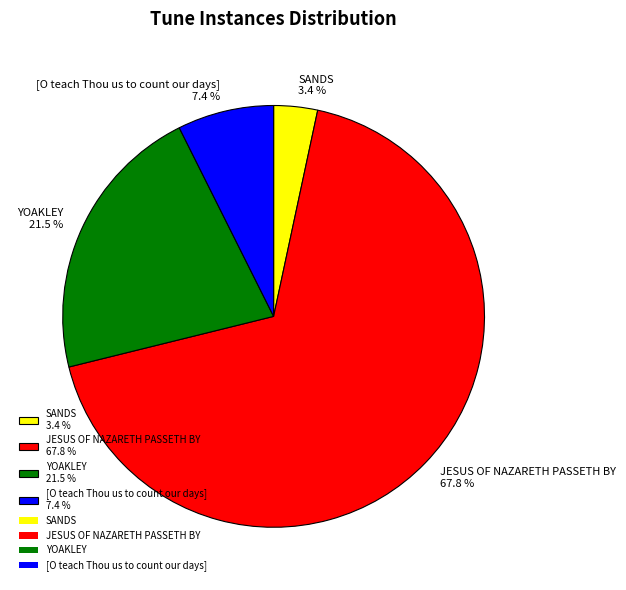

To the nearest percent, what is the difference between the largest and smallest slice percentages?

64%